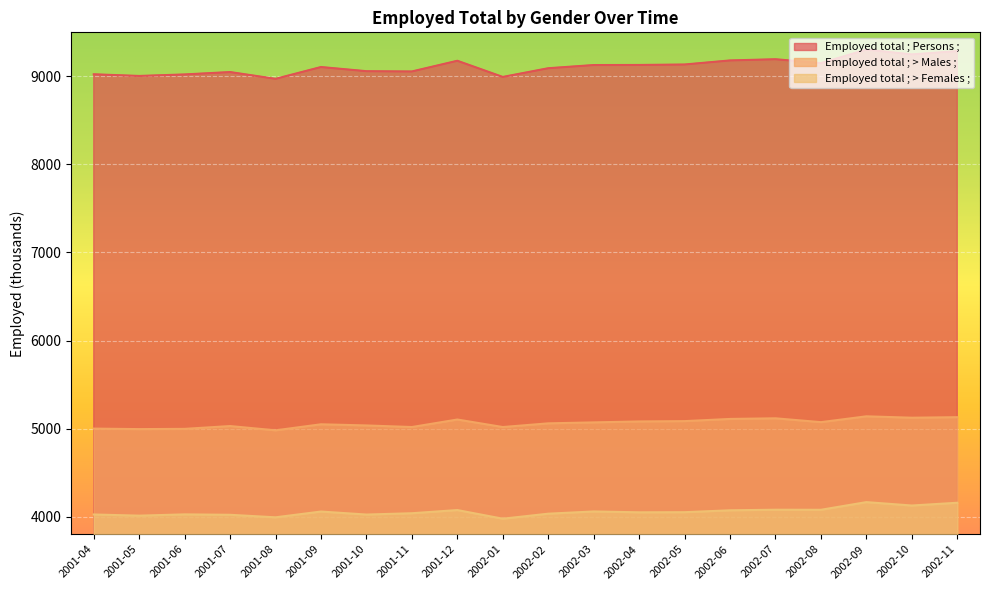

Where is the first local minimum for Employed total ; > Females ;?

2001-05